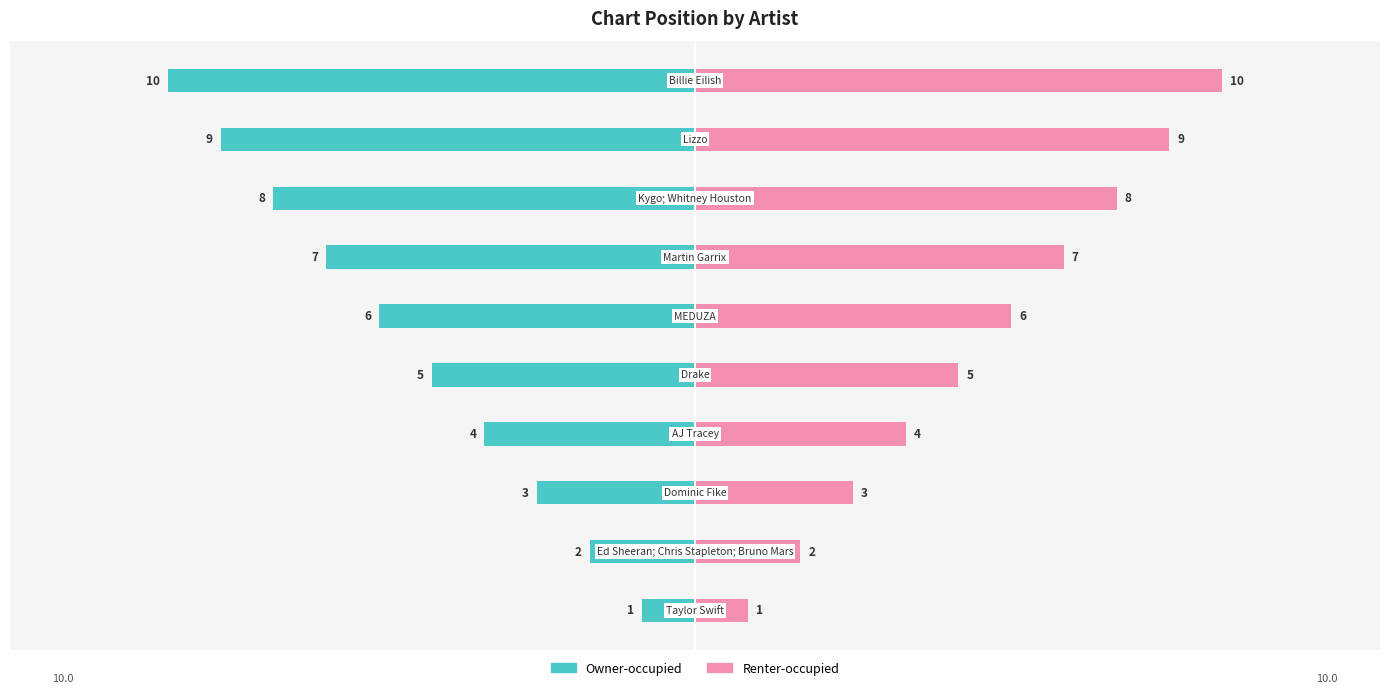

True or false: Renter-occupied has a value of 3 at 10.

False